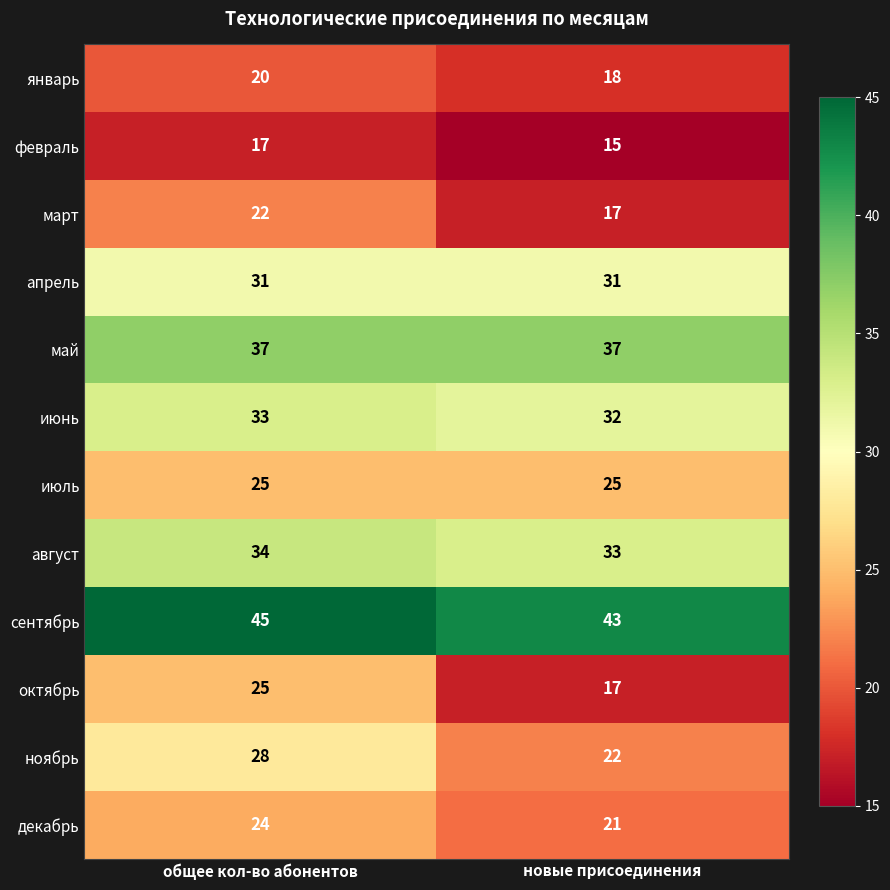

Which series has the largest total across all categories?

сентябрь